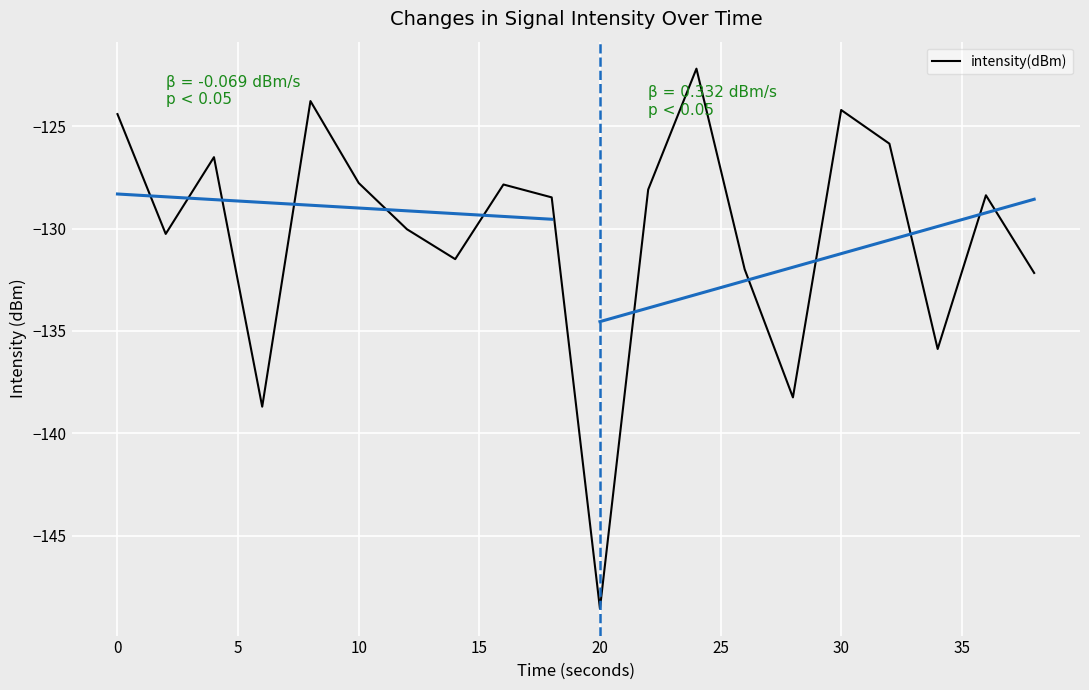

What is the minimum value for intensity(dBm)?

-148.6